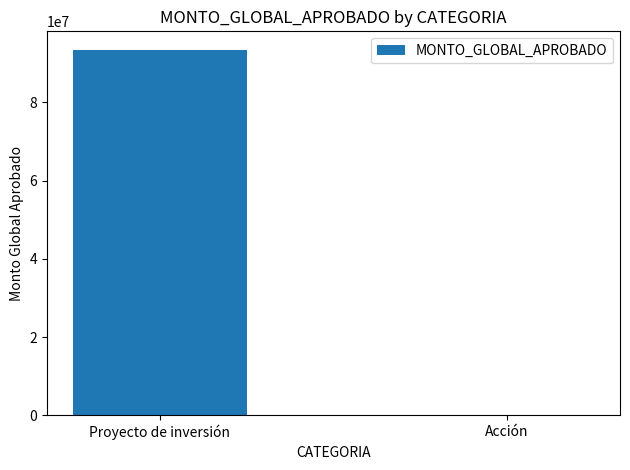

Which category has the highest value across all series?

Proyecto de inversión